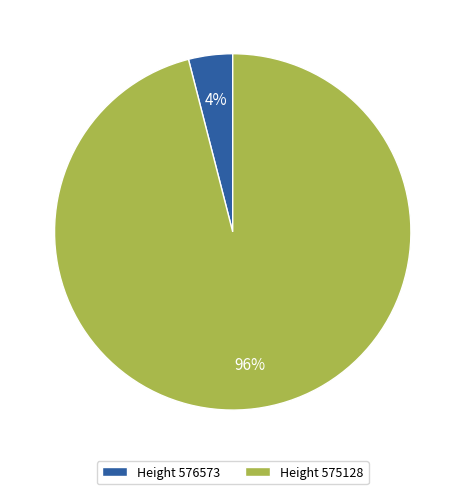

Is it true that Height 575128 is 96% of the pie?

True